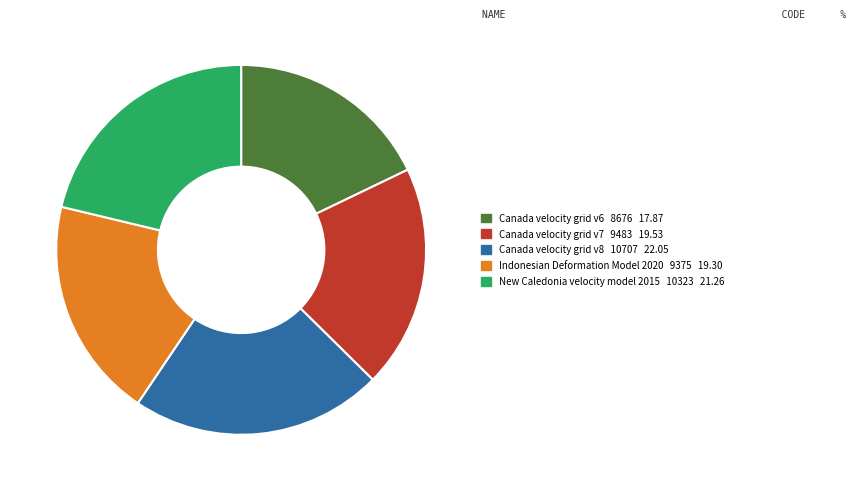

Is New Caledonia velocity model 2015 the majority of the pie?

No